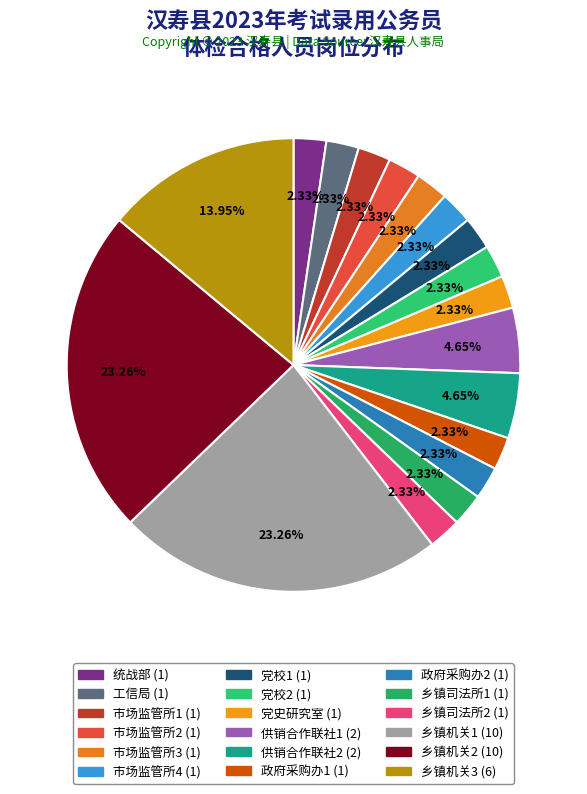

Is 政府采购办1 the majority of the pie?

No